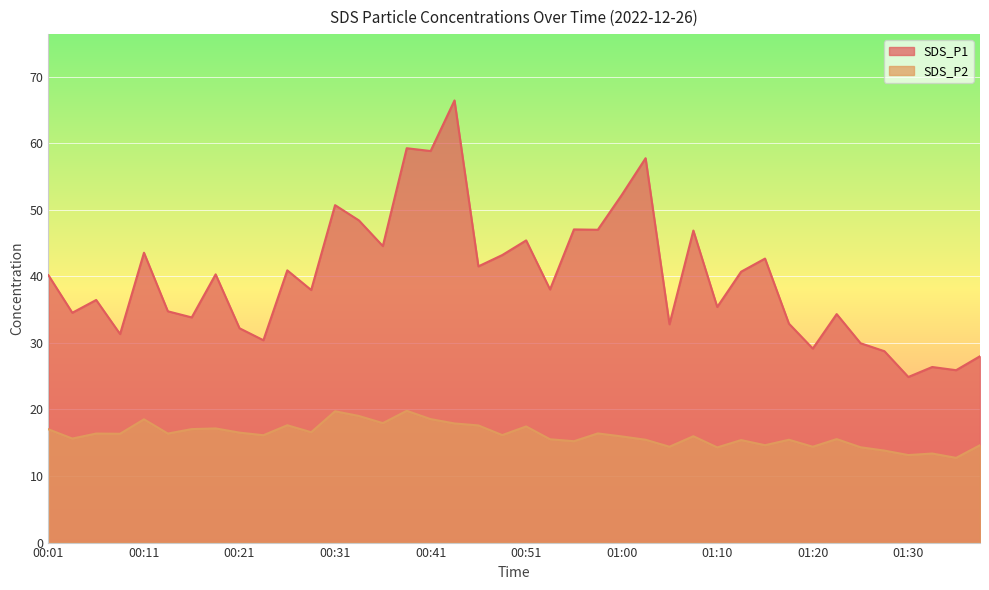

How many data points in SDS_P1 are less than 40?

20